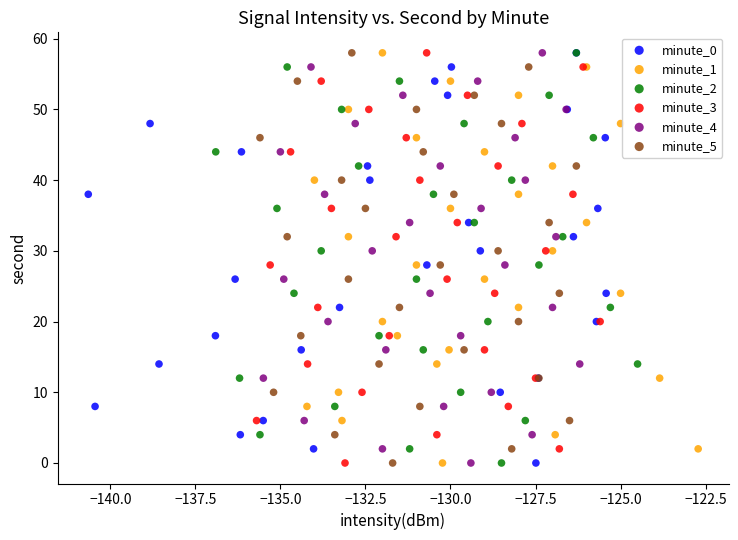

What are all the series names shown in the legend?

minute_0, minute_1, minute_2, minute_3, minute_4, minute_5